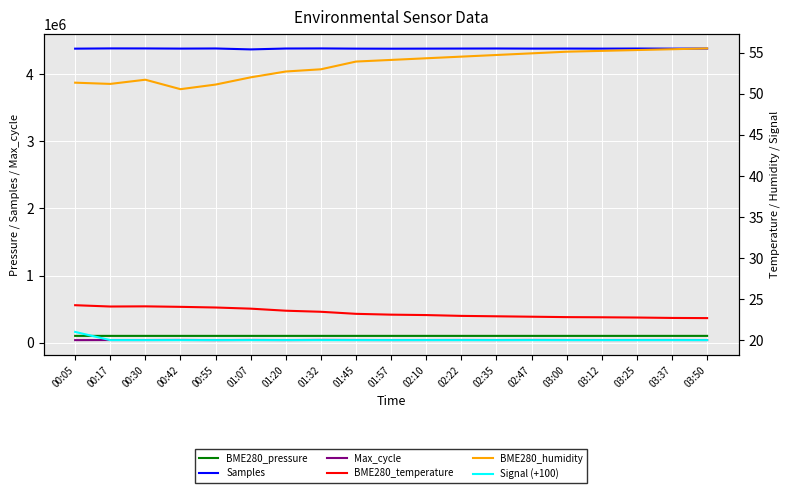

What is the sum of all Max_cycle values?

723375.0